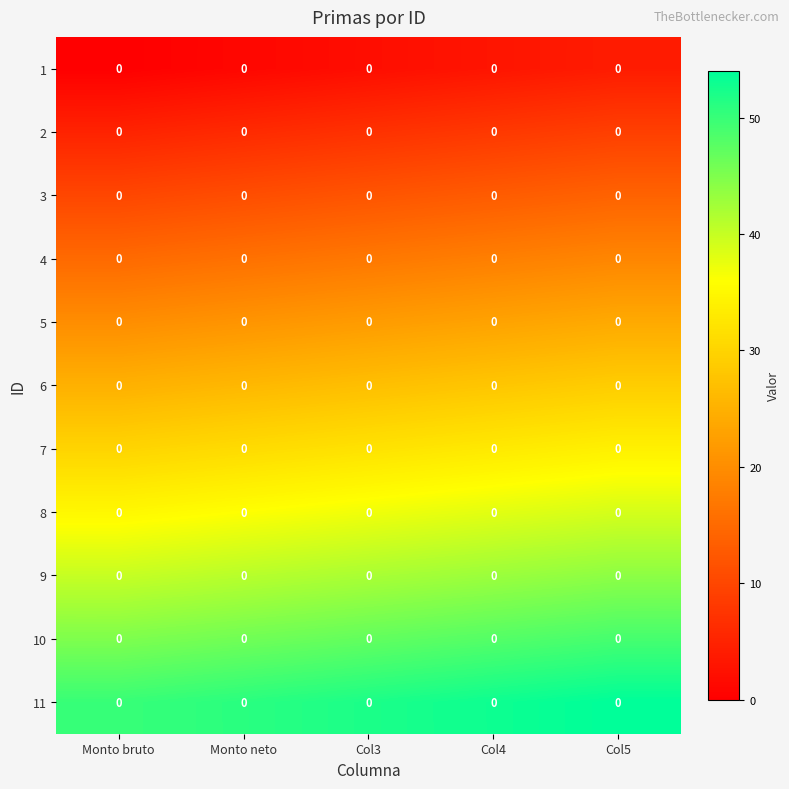

Is it true that 8 equals 11 at Monto neto?

False